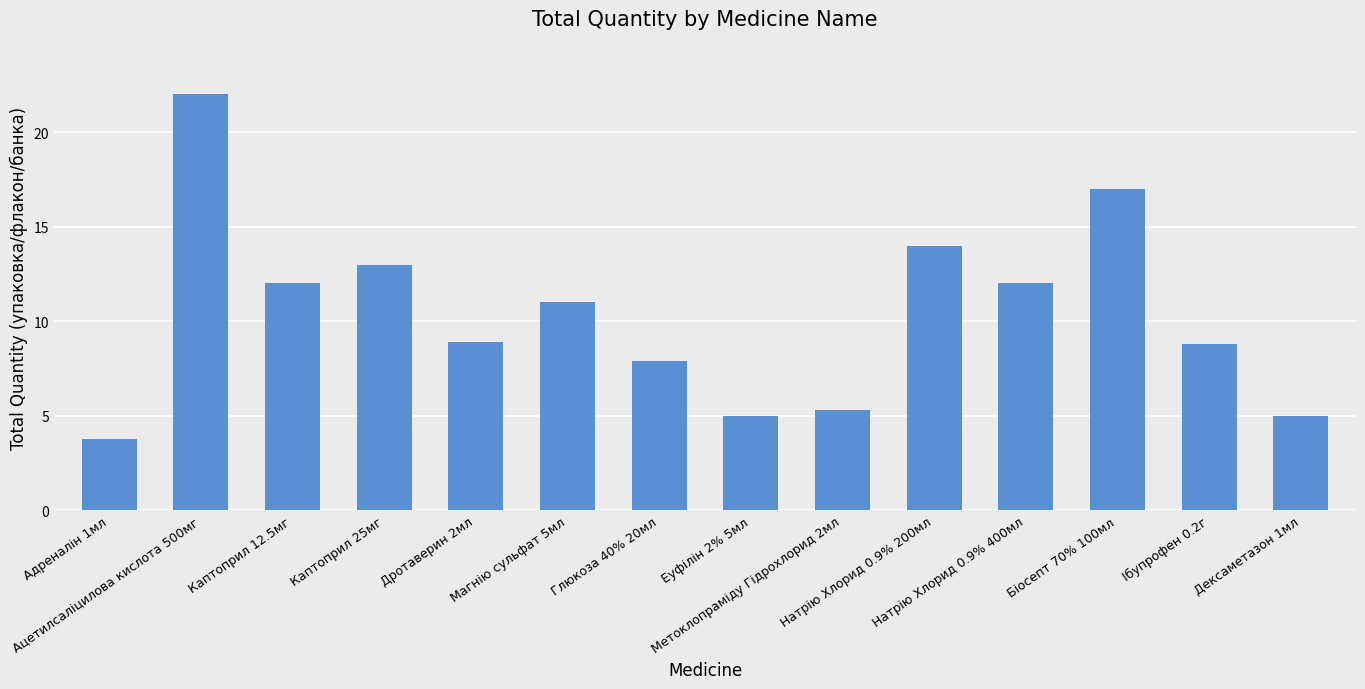

Reading right to left, extract all data points from this chart.

Дексаметазон 1мл=5.0	Ібупрофен 0.2г=8.8	Біосепт 70% 100мл=17.0	Натрію Хлорид 0.9% 400мл=12.0	Натрію Хлорид 0.9% 200мл=14.0	Метоклопраміду Гідрохлорид 2мл=5.3	Еуфілін 2% 5мл=5.0	Глюкоза 40% 20мл=7.9	Магнію сульфат 5мл=11.0	Дротаверин 2мл=8.9	Каптоприл 25мг=13.0	Каптоприл 12.5мг=12.0	Ацетилсаліцилова кислота 500мг=22.0	Адреналін 1мл=3.8